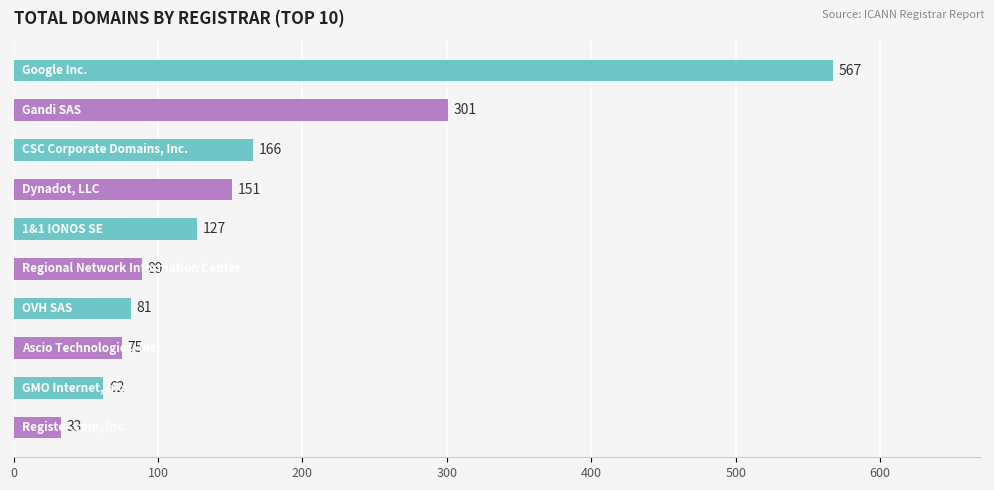

What is the value of the 8th bar from the top?

75